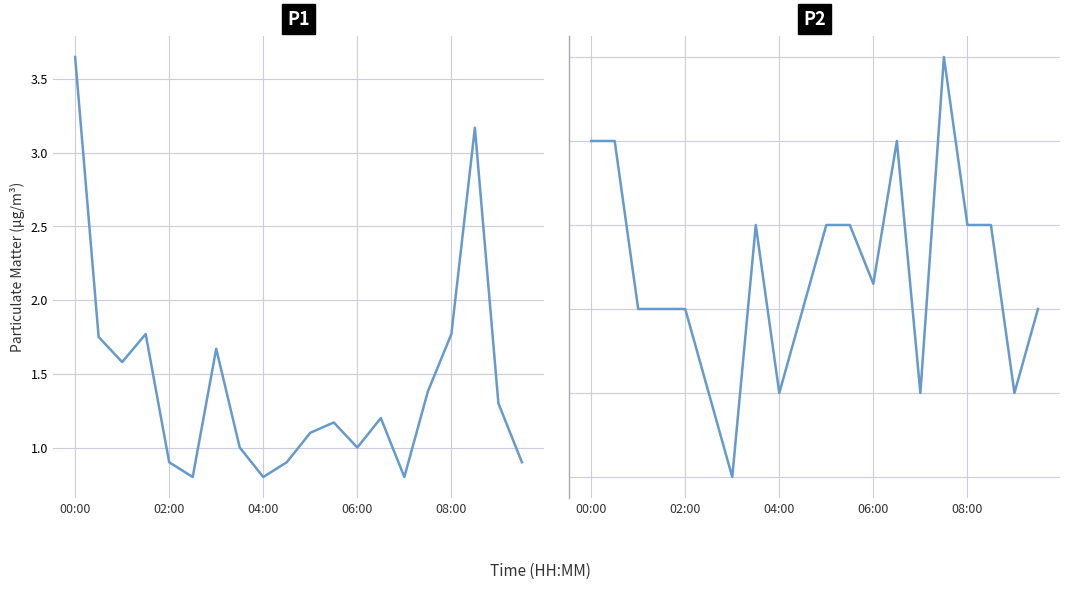

True or false: P2 and P1 intersect in this chart.

False